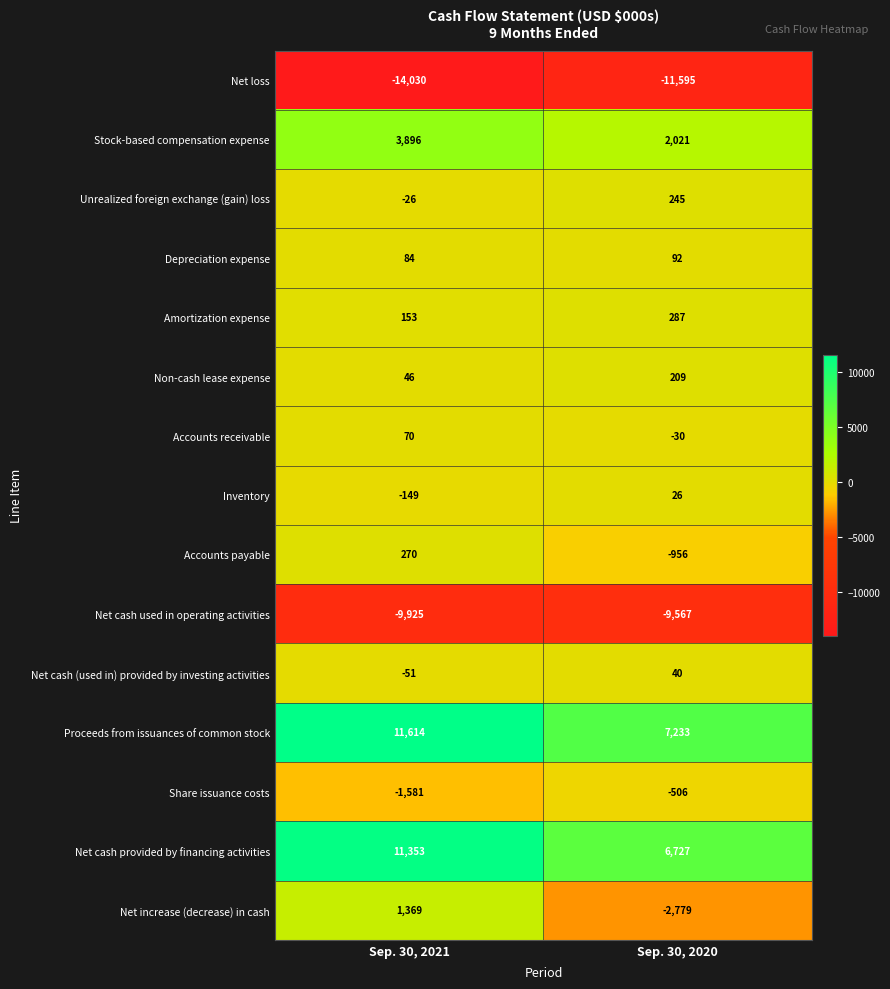

What is the difference between the Depreciation expense values at Sep. 30, 2021 and Sep. 30, 2020?

8